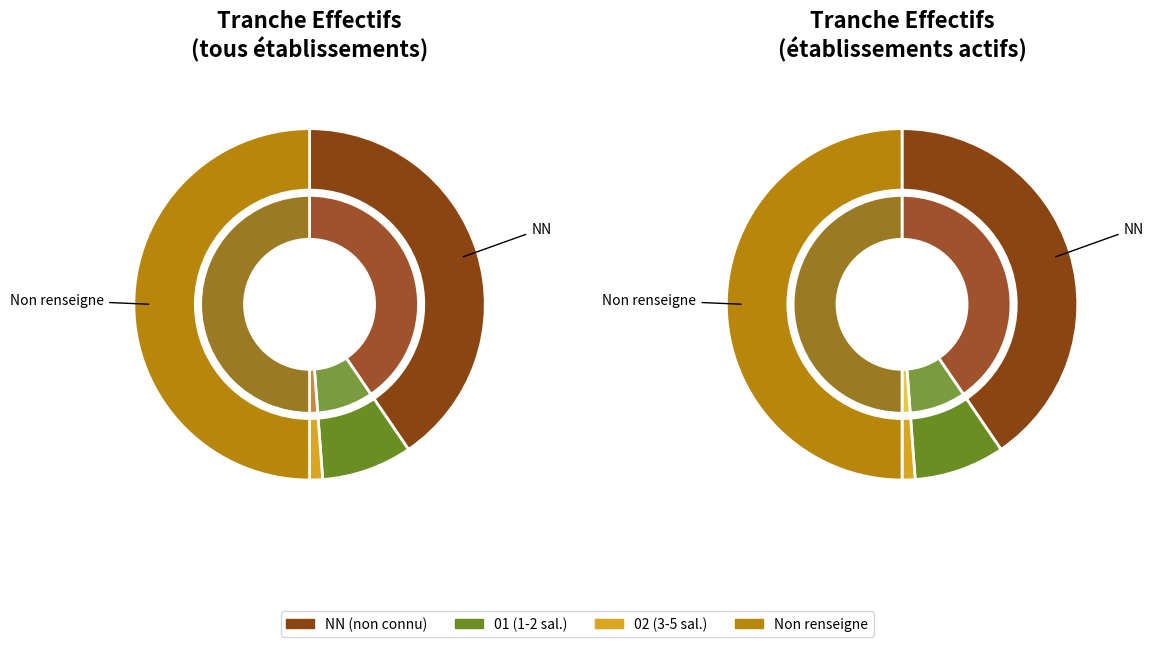

Is there a majority slice in this chart?

No